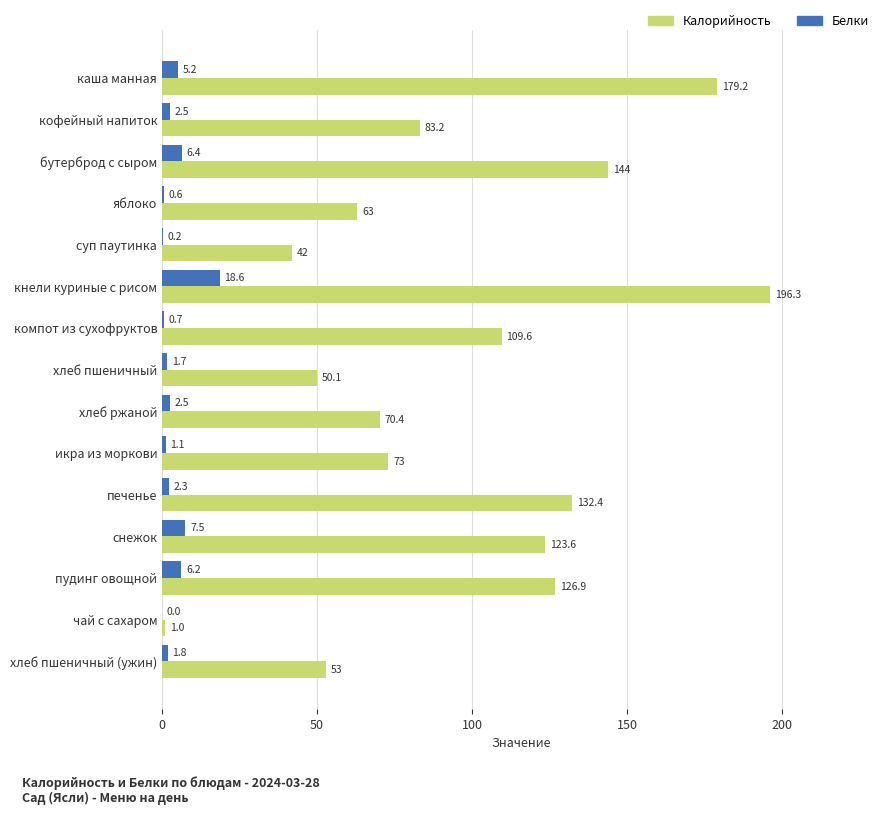

How many values in the Калорийность series exceed 83?

8